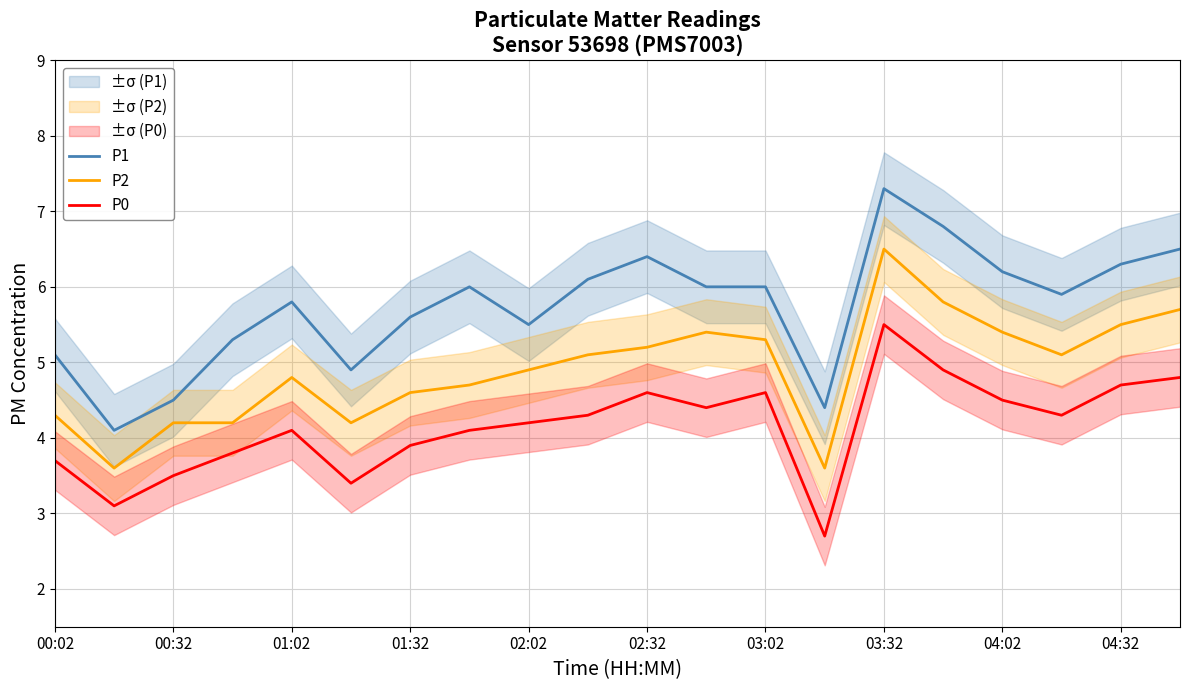

True or false: P1 and P0 intersect in this chart.

False